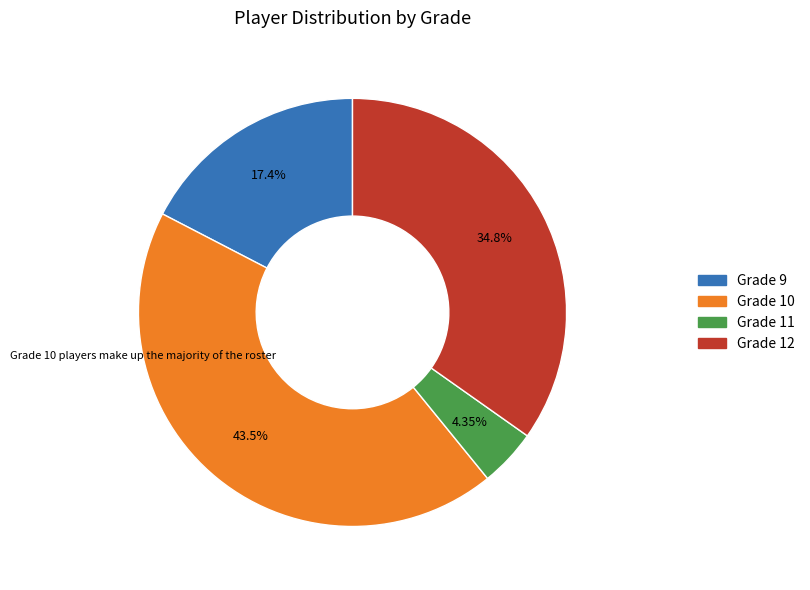

To the nearest percent, what portion does Grade 11 represent?

4%